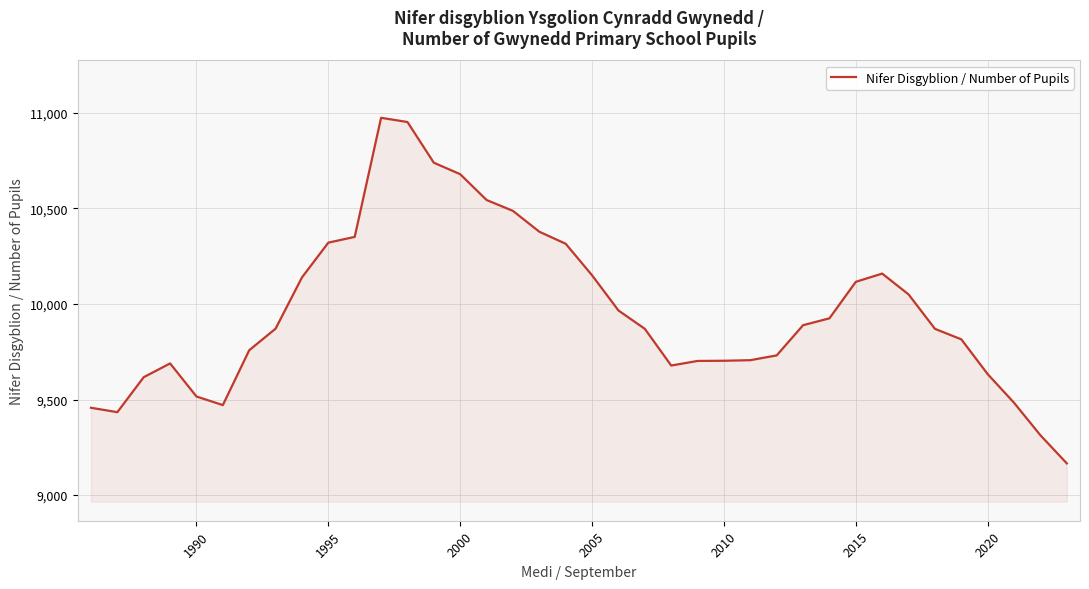

What is the difference between the maximum and minimum values?

1808